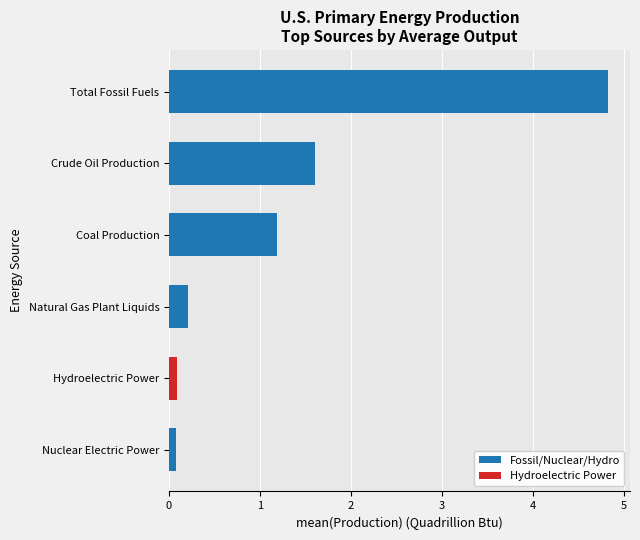

True or false: the data shows 2.8 at Crude Oil Production.

False